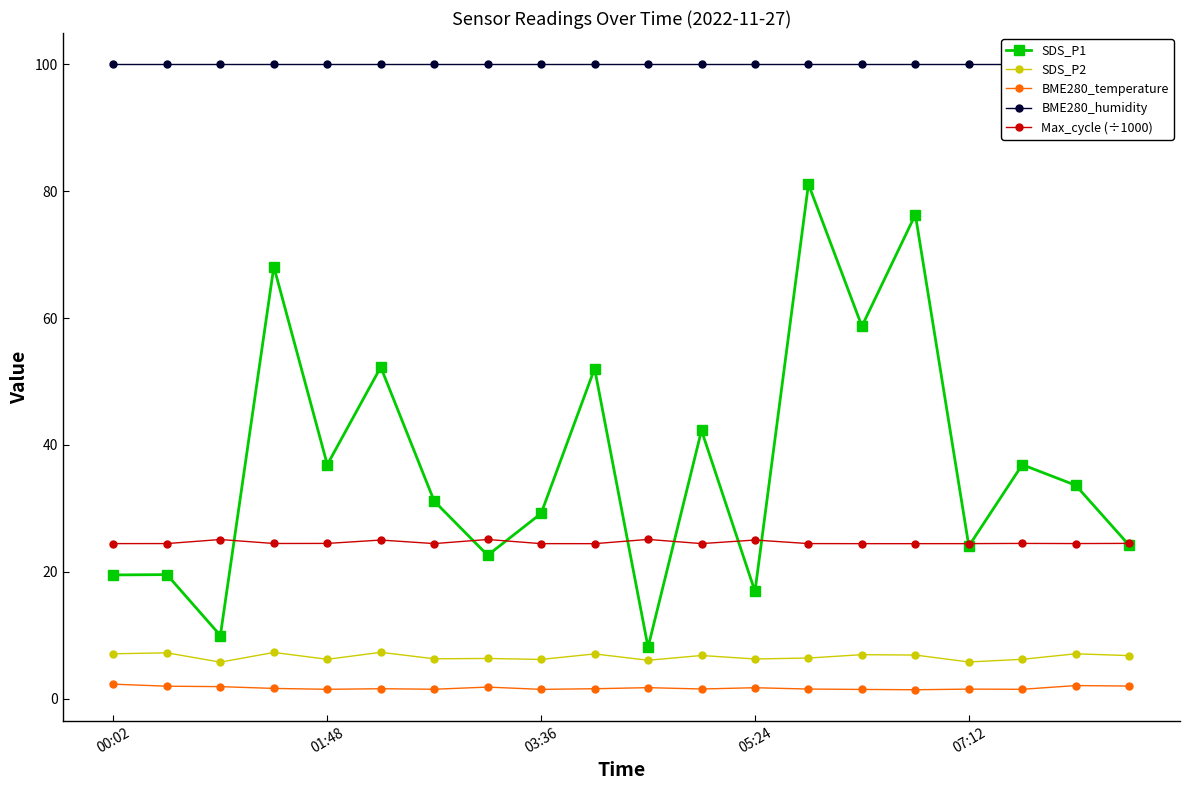

True or false: Max_cycle (÷1000) has more than 1 interior local peaks.

True